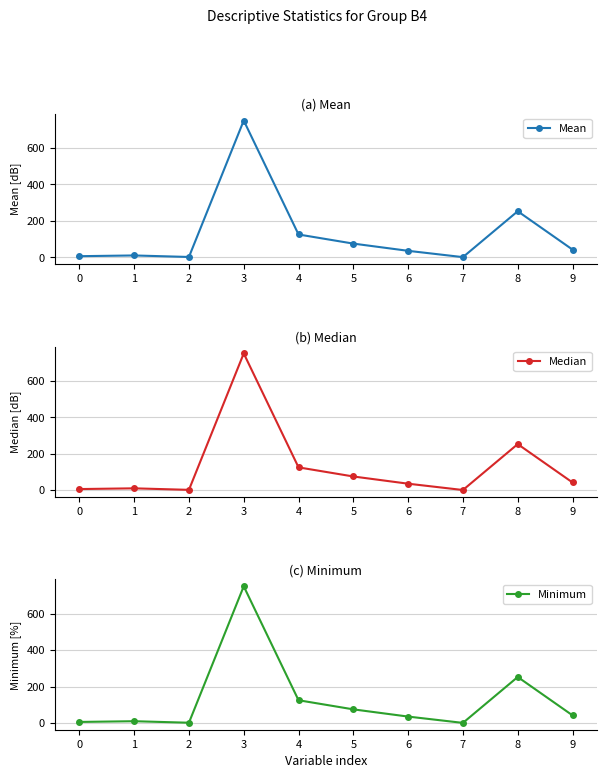

True or false: Mean and Median intersect in this chart.

False